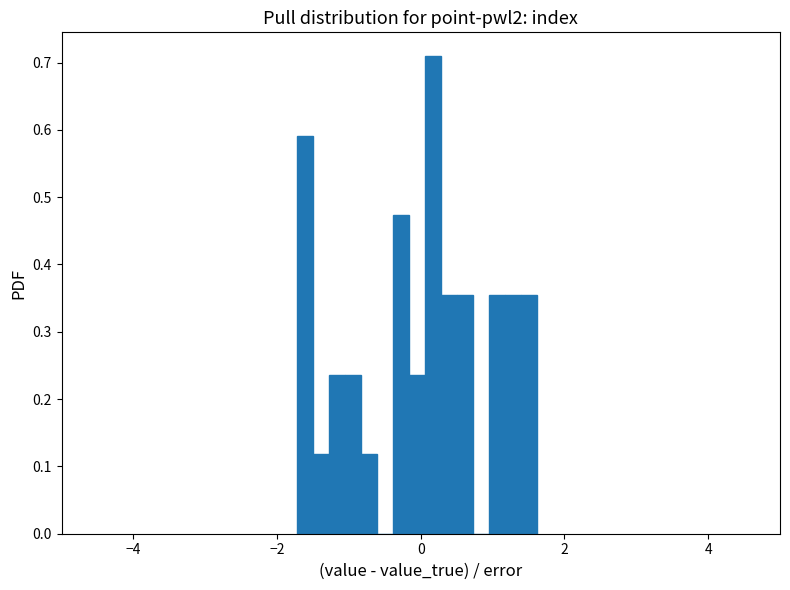

Around what value on the x-axis is the tallest bar? Give the approximate position of its centre, as read against the axis.

0.2